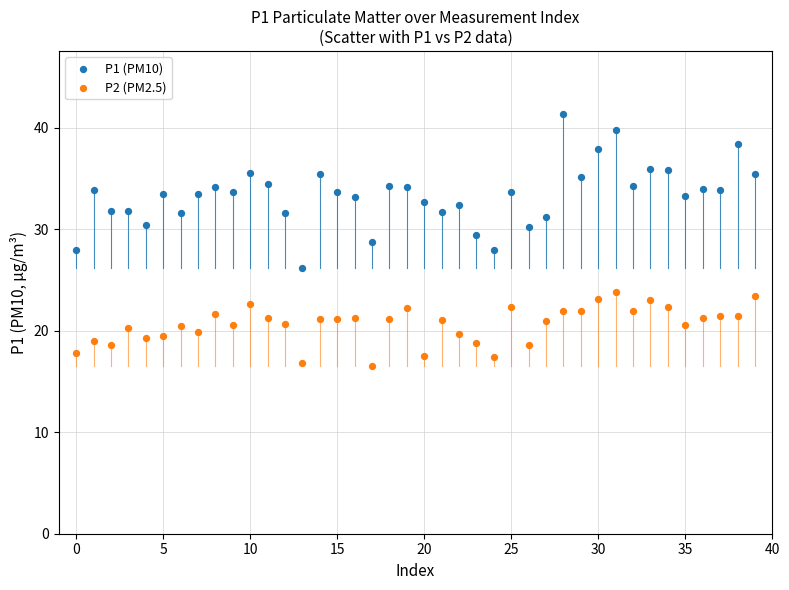

Across all data points, what is the range of Y values (max minus min)?

24.8